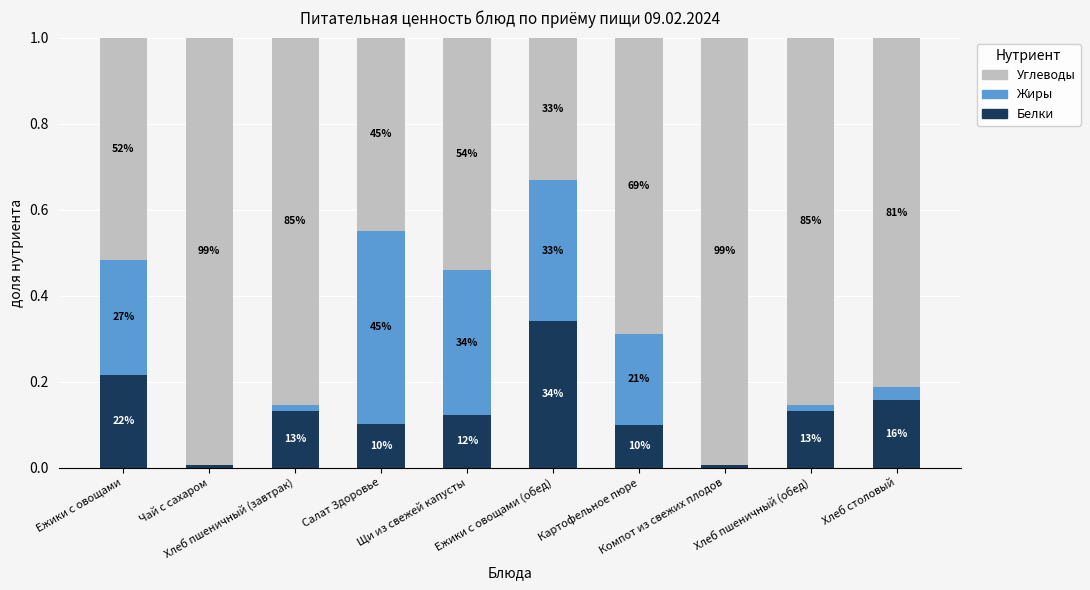

The Белки series shows 0.3 at Ежики с овощами (обед). True or false?

True